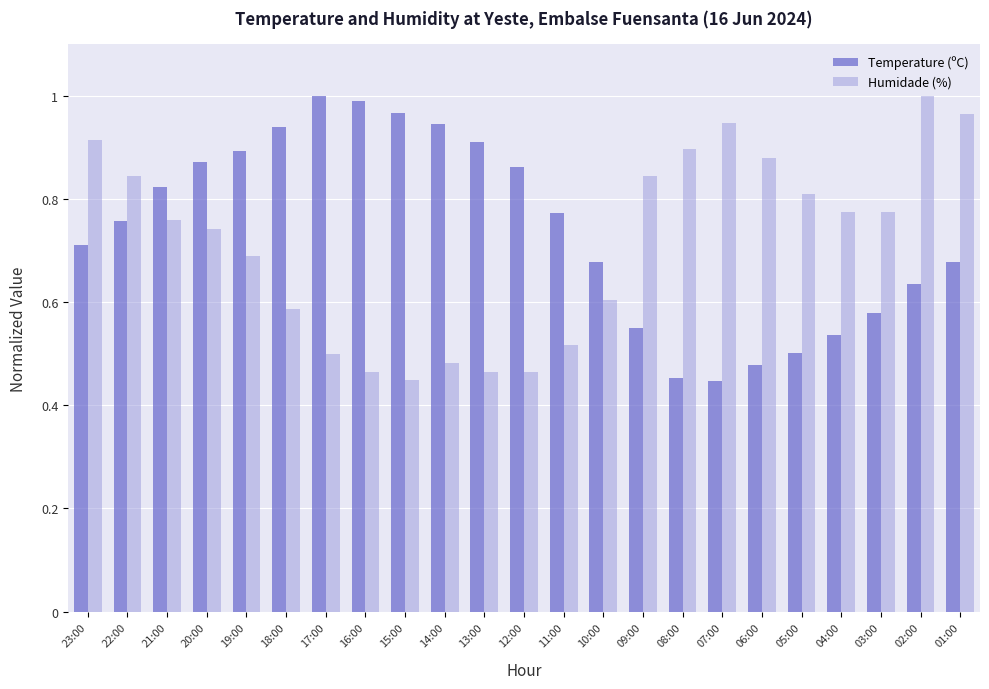

What is the sum of the Temperature (ºC) values at 19:00 and 02:00?

1.5